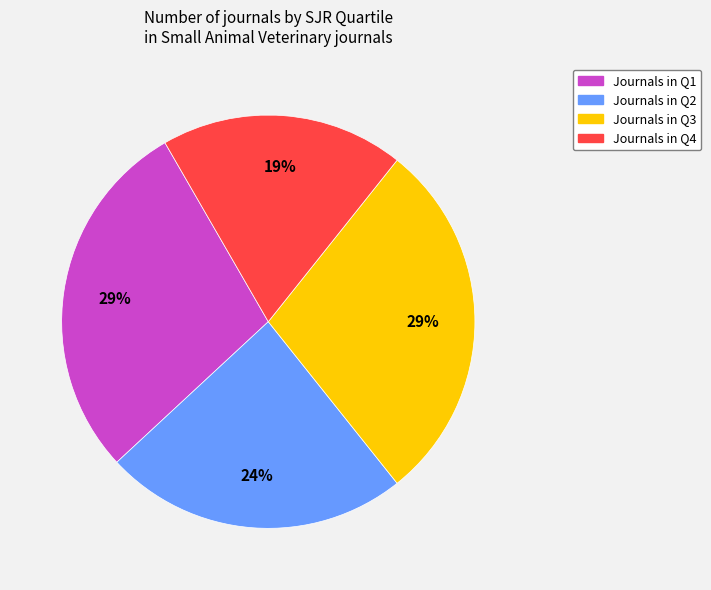

Is there a majority slice in this chart?

No